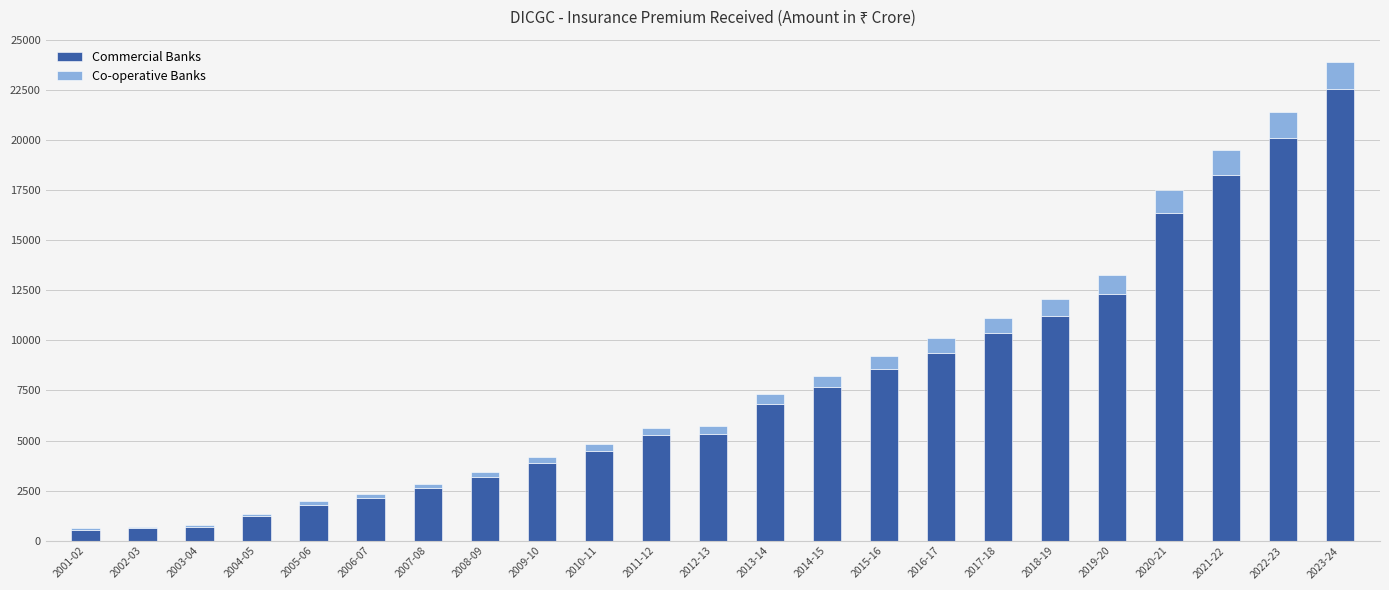

What is the maximum value for Commercial Banks?

22543